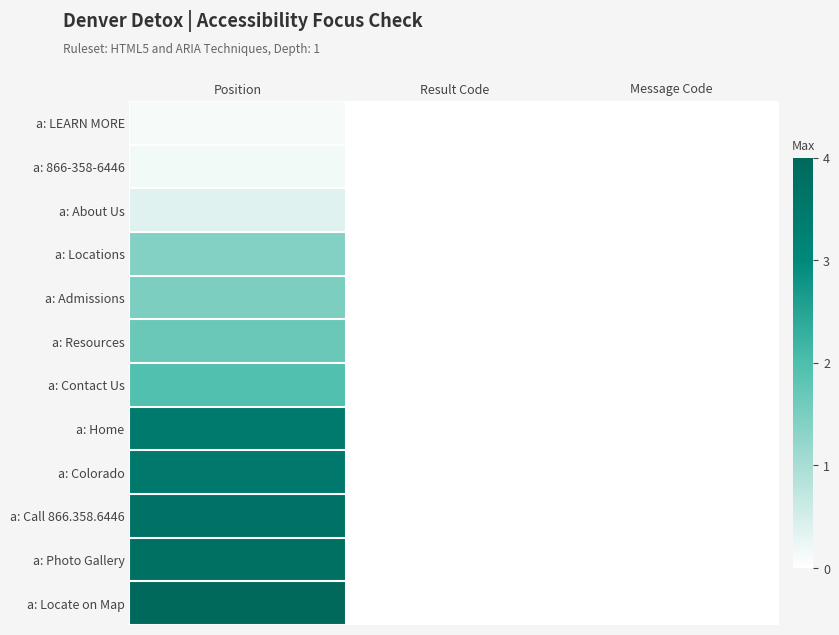

At how many categories does at least one series exceed 0?

3